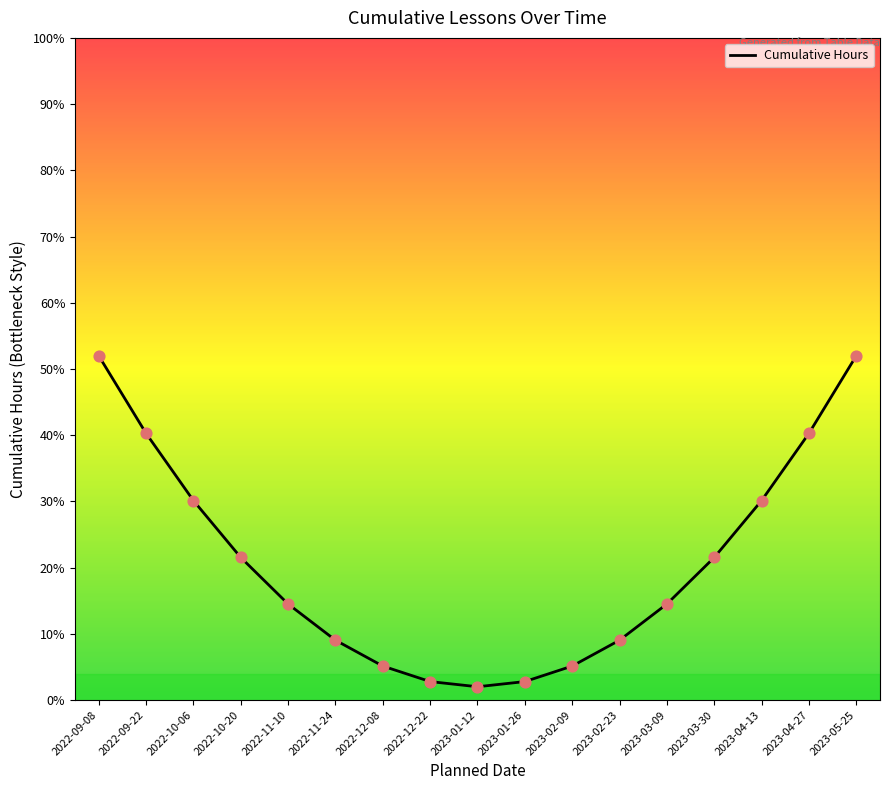

Approximately how many times larger is the value at 2023-05-25 compared to 2022-11-24?

5.8